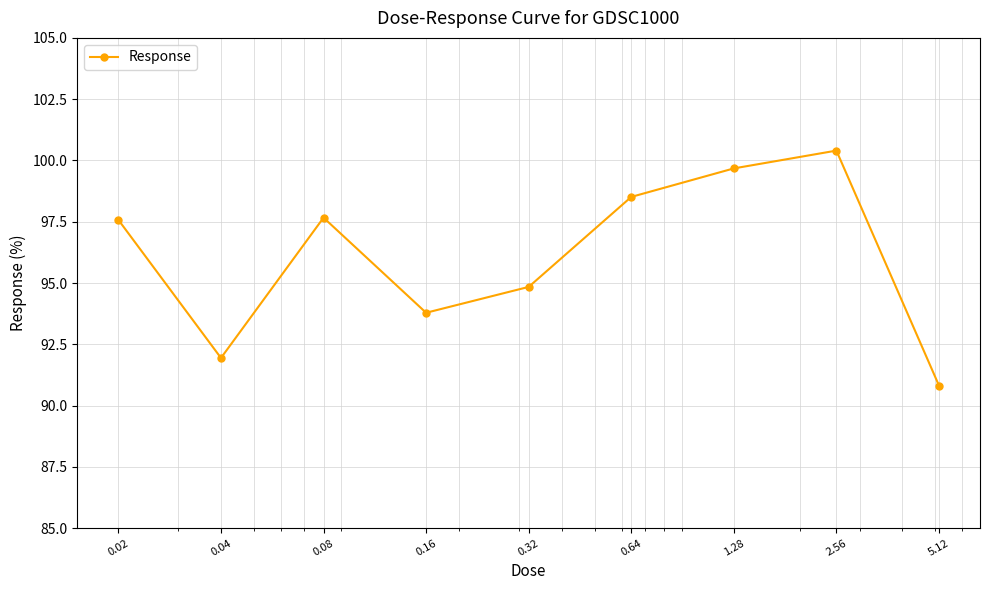

How many data points are less than 97?

4